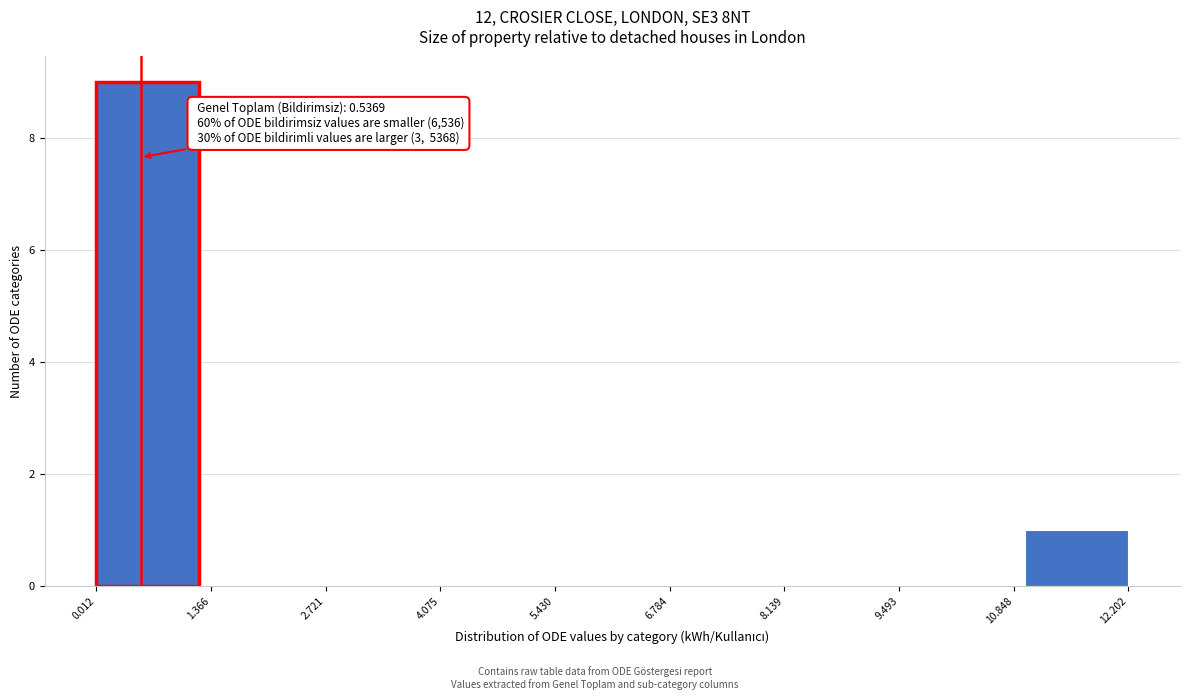

Which range on the x-axis has the tallest bar?

0.0 to 1.2